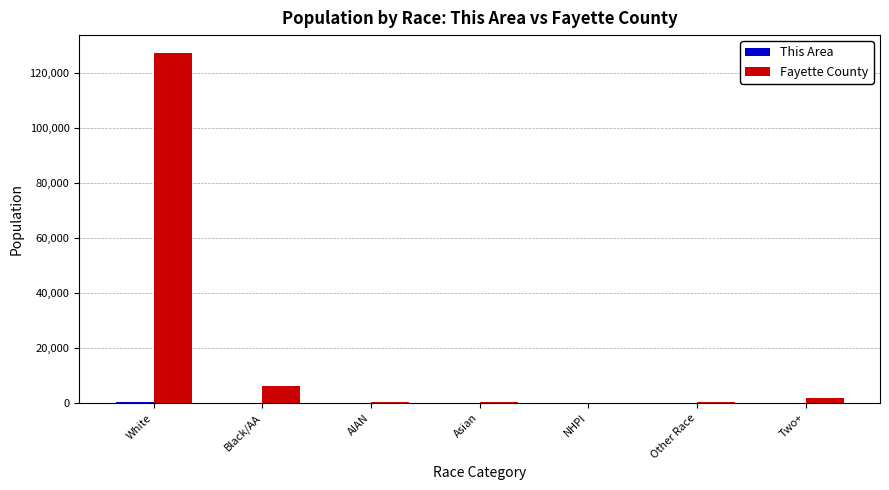

At which category is the sum across all series the highest?

White